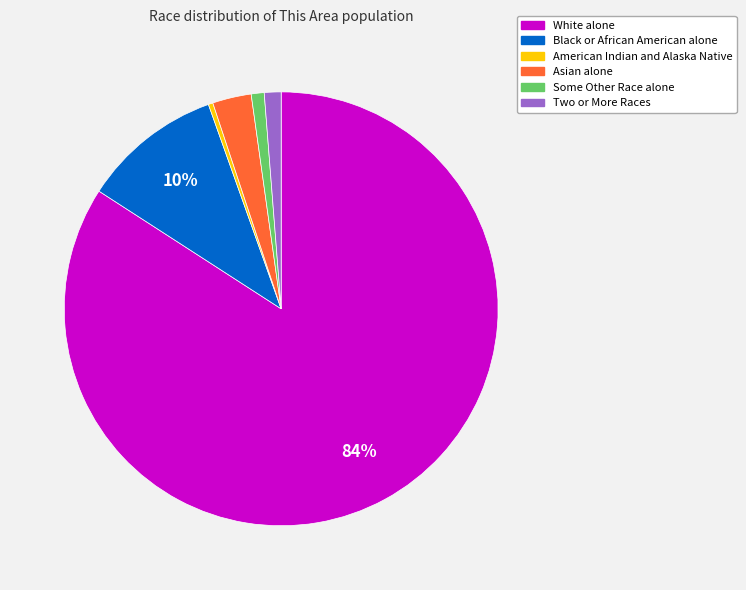

Is the sum of American Indian and Alaska Native and Asian alone greater than half?

No